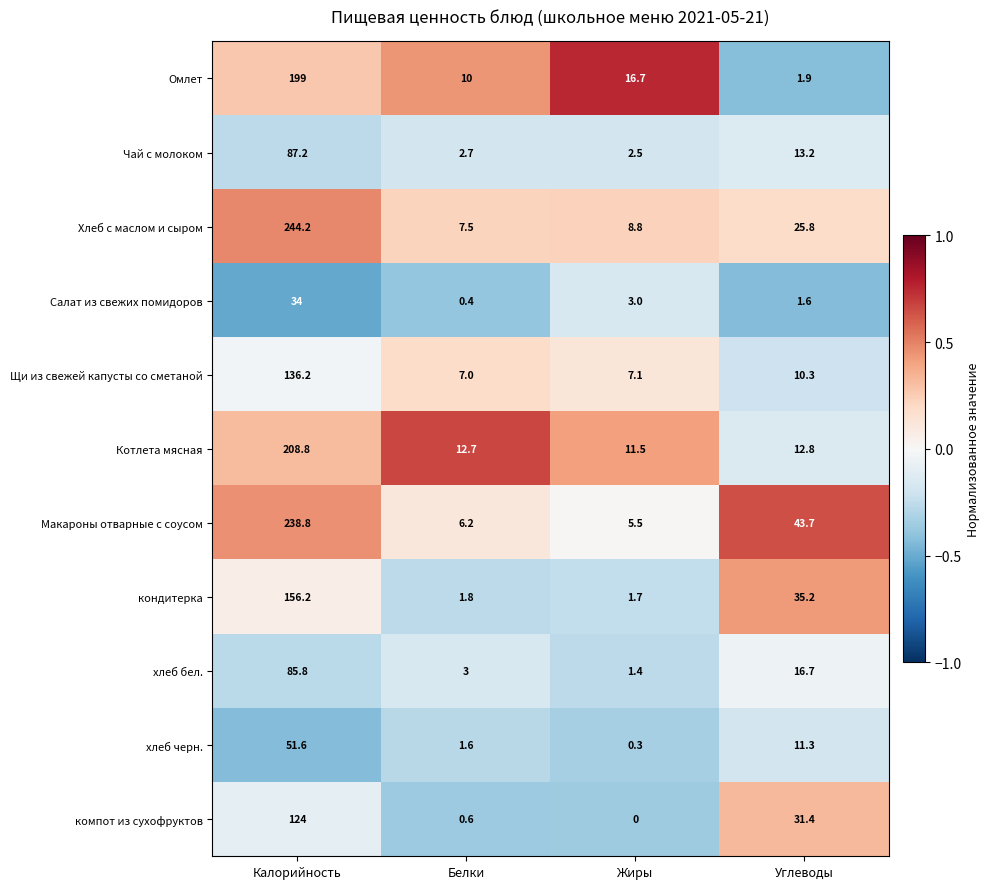

Where is кондитерка nearest to the value 78?

Углеводы